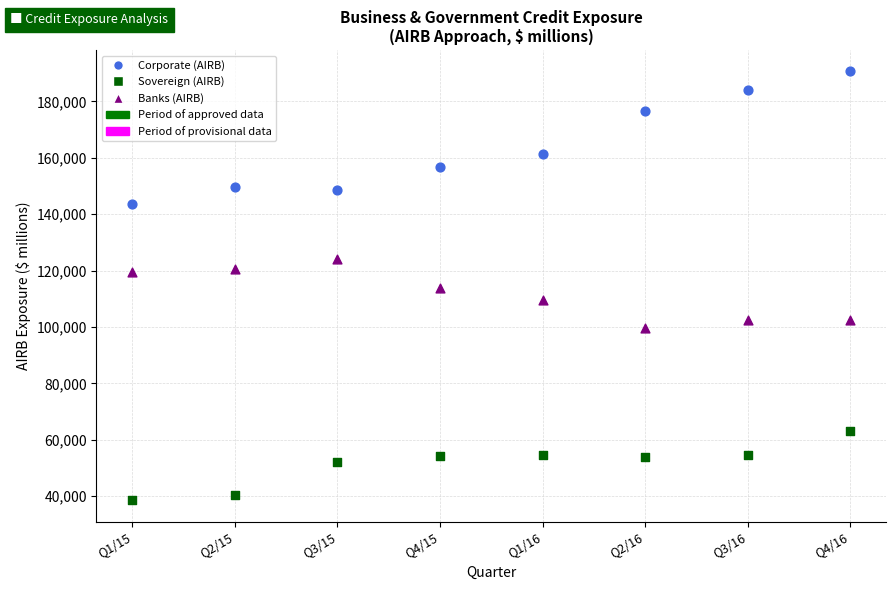

Which series has the widest spread of Y values?

Corporate (AIRB)